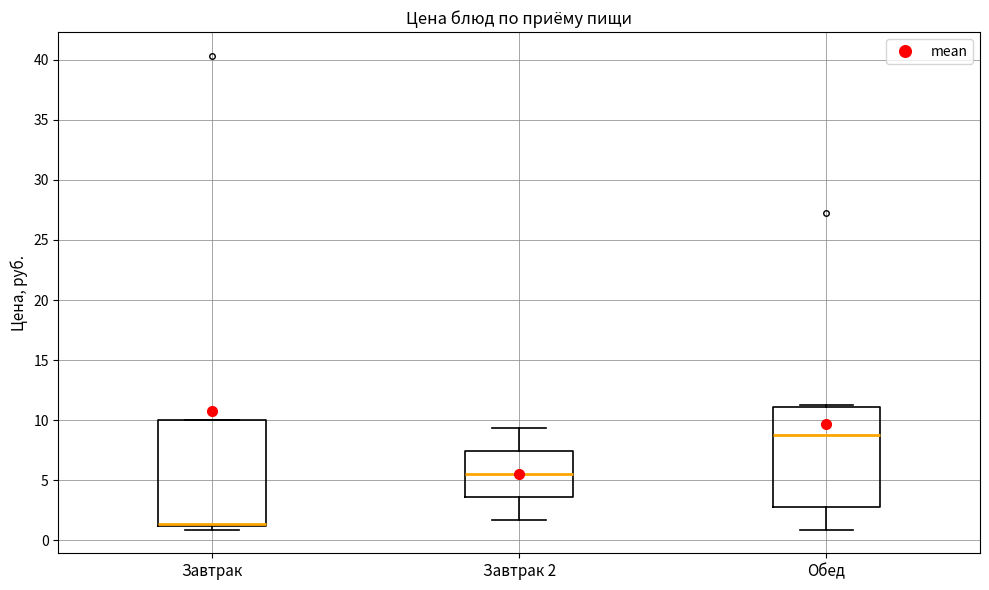

Reading left to right, read every box against the y-axis: the position of its median line, the range the box covers, and the ends of its whiskers. The values are not printed on the chart, so give them approximately, as read against the axis.

Завтрак: median 1.5 (drawn on the box's lower edge), box 1.0 to 10.0, whiskers 1.0 (just below the box's lower edge) to 10.0
Завтрак 2: median 5.5, box 3.5 to 7.5, whiskers 1.5 to 9.5
Обед: median 9.0, box 3.0 to 11.0, whiskers 1.0 to 11.5